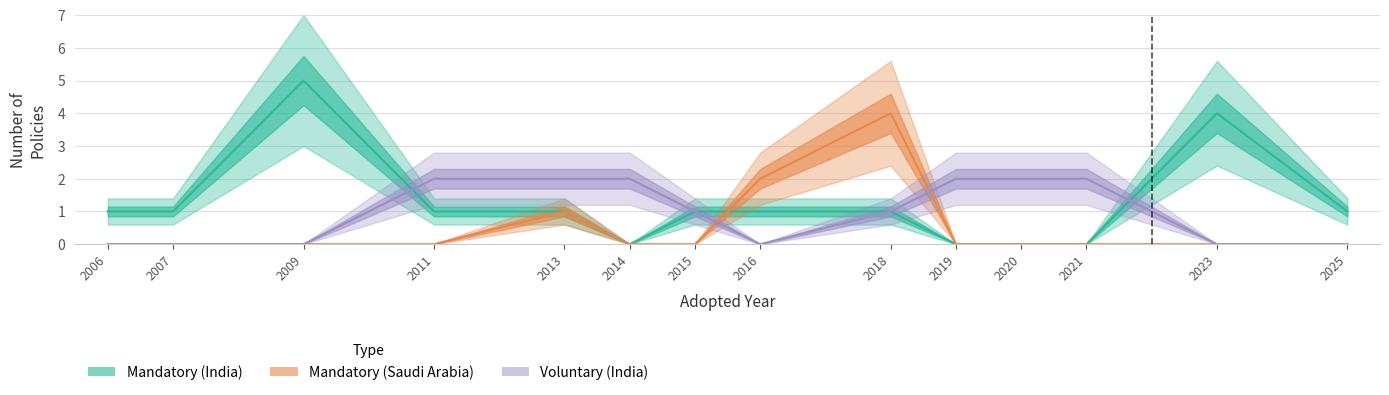

Reading right to left, transcribe all the data shown in this chart.

Mandatory (India): 2025=1	2023=4	2021=0	2020=0	2019=0	2018=1	2016=1	2015=1	2014=0	2013=1	2011=1	2009=5	2007=1	2006=1
Mandatory (Saudi Arabia): 2025=0	2023=0	2021=0	2020=0	2019=0	2018=4	2016=2	2015=0	2014=0	2013=1	2011=0	2009=0	2007=0	2006=0
Voluntary (India): 2025=0	2023=0	2021=2	2020=2	2019=2	2018=1	2016=0	2015=1	2014=2	2013=2	2011=2	2009=0	2007=0	2006=0